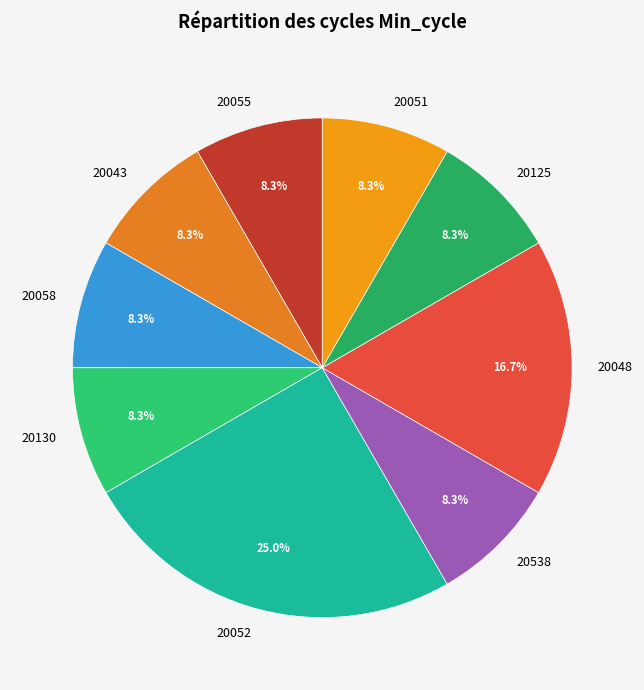

Is 20048 the majority of the pie?

No